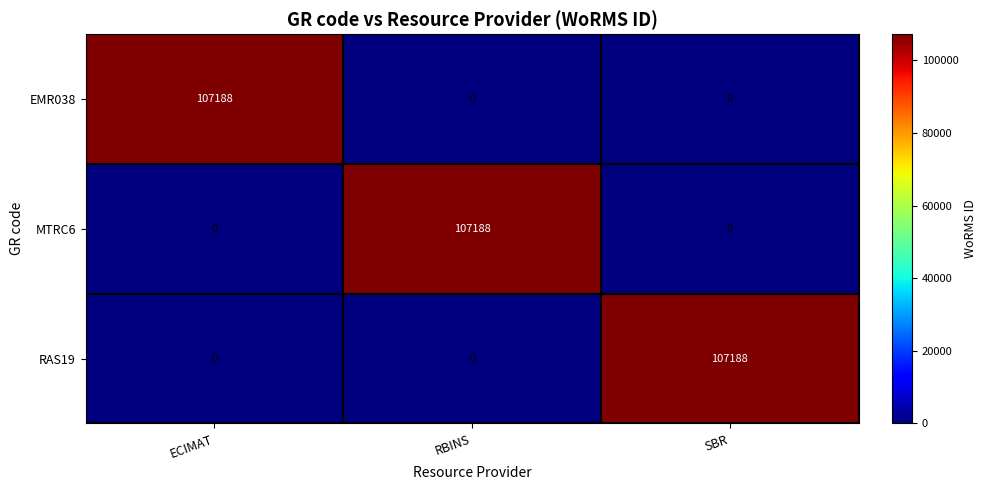

What is the maximum value for MTRC6?

107188